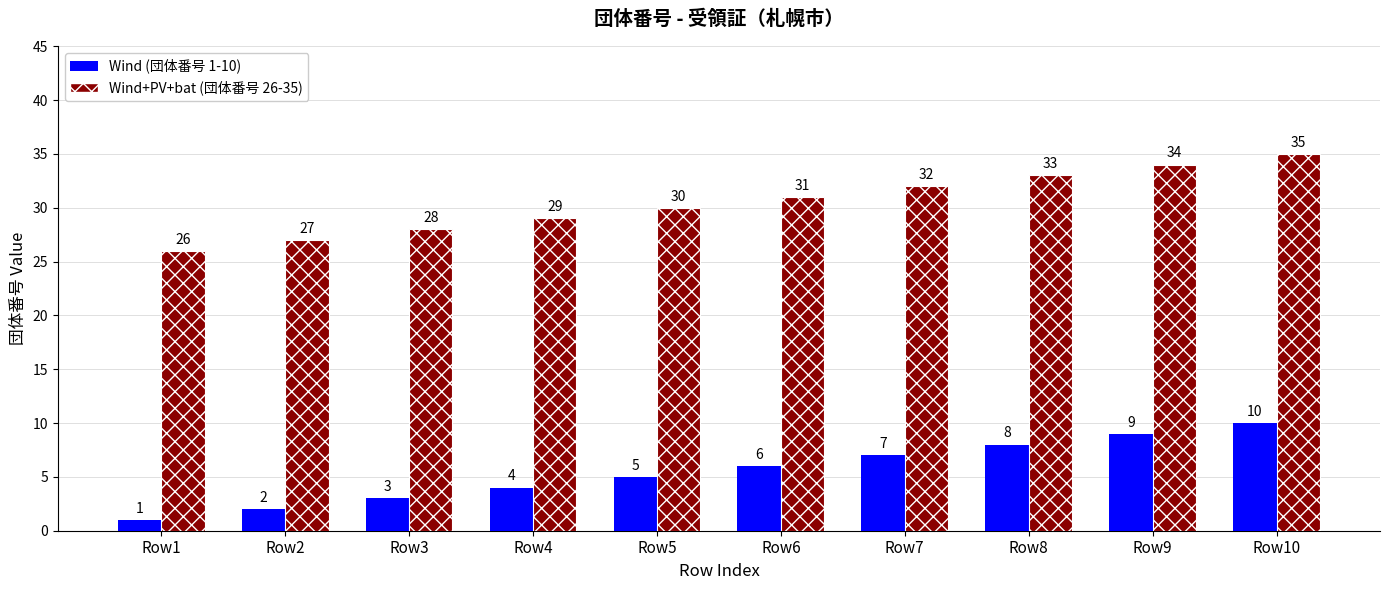

At which category is the sum across all series the highest?

Row10